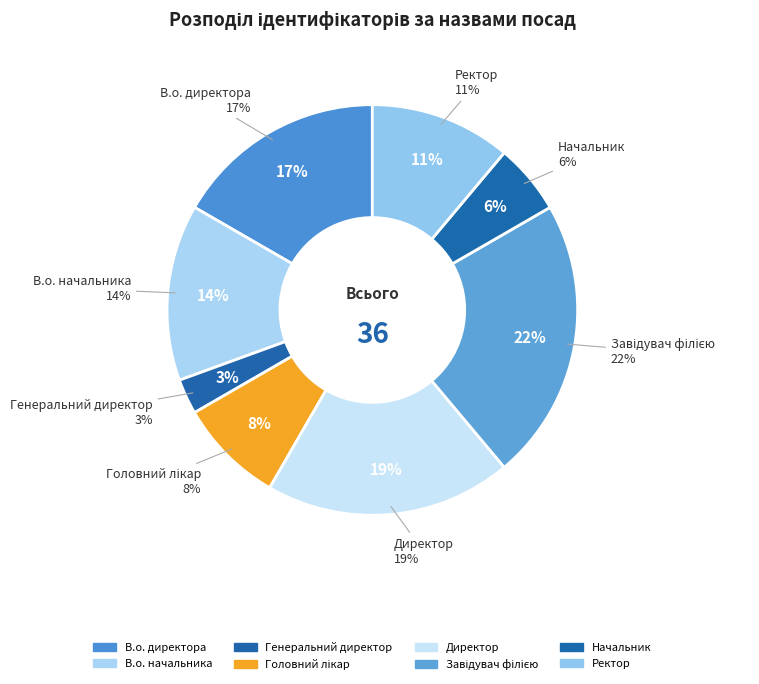

What is the smallest slice in the pie chart?

Генеральний директор